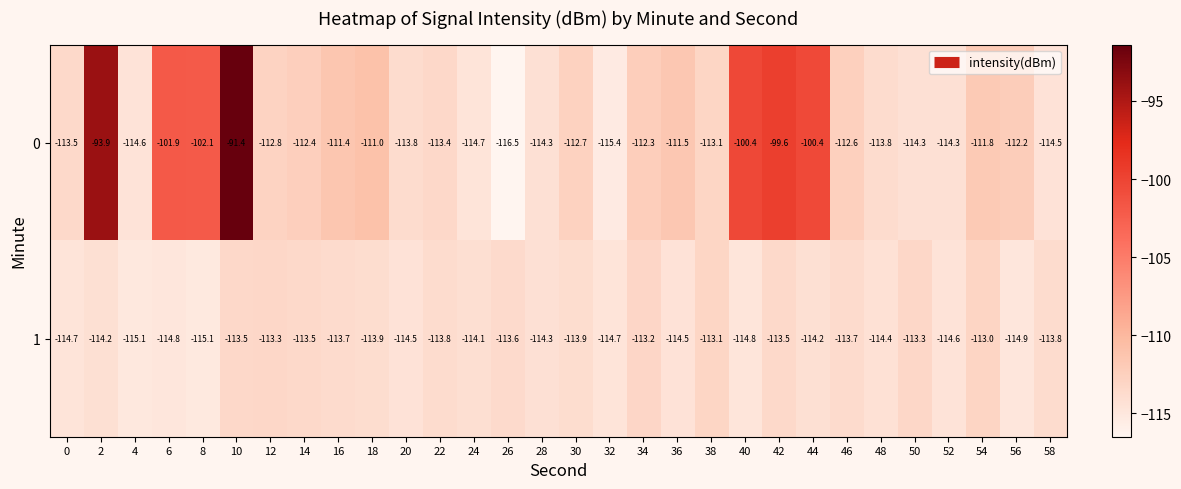

Rank the series at 50 from lowest to highest value.

0, 1